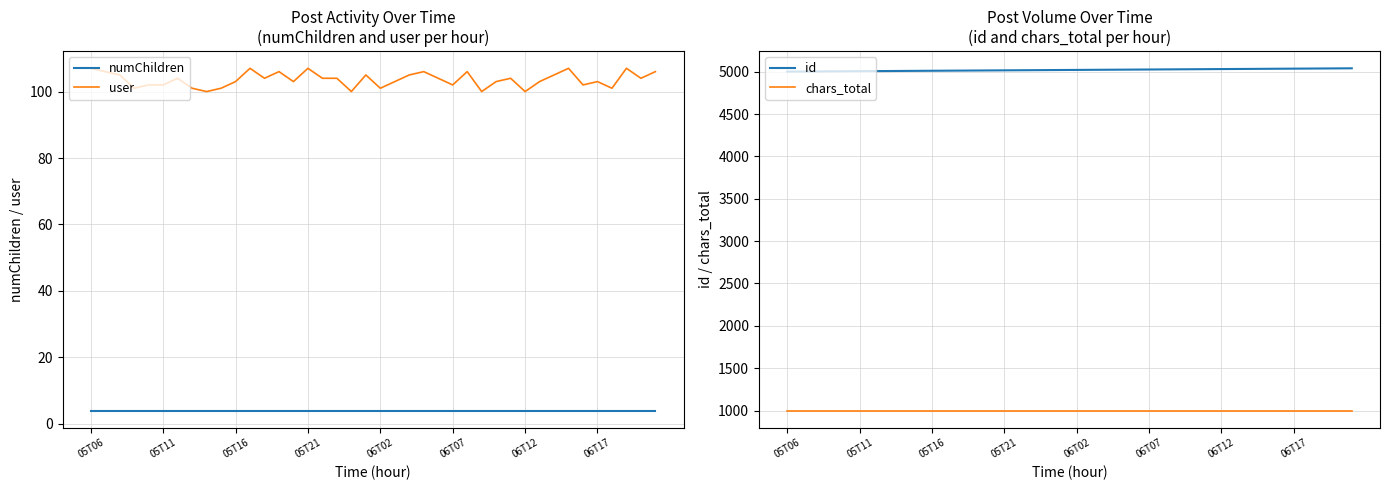

What is the smallest value displayed?

4